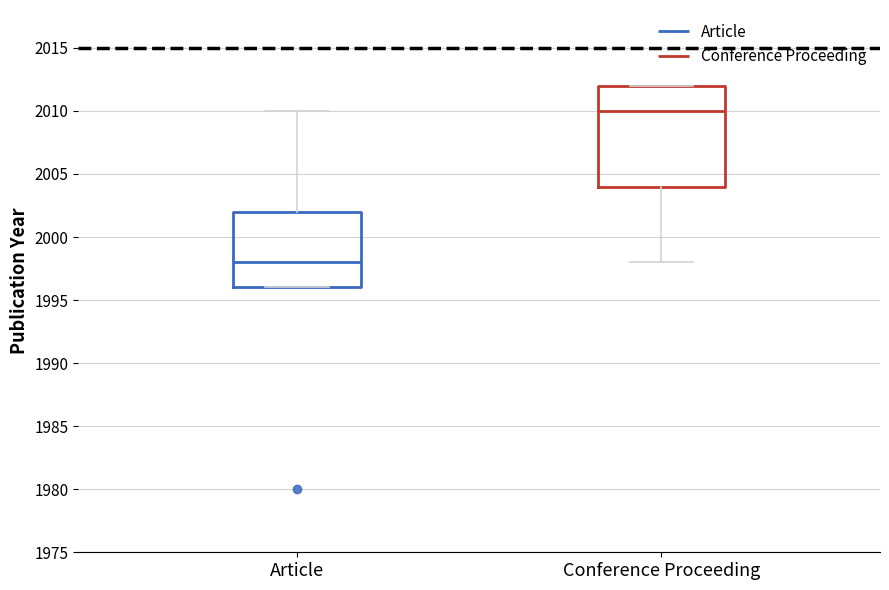

Reading left to right, transcribe this box plot: for each box, give where its median line is, the range the box spans, and where its two whiskers end, as read against the y-axis. The values are not printed on the chart, so give them approximately, as read against the axis.

Article: median 1998, box 1996 to 2002, whiskers 1996 to 2010
Conference Proceeding: median 2010, box 2004 to 2012, whiskers 1998 to 2012